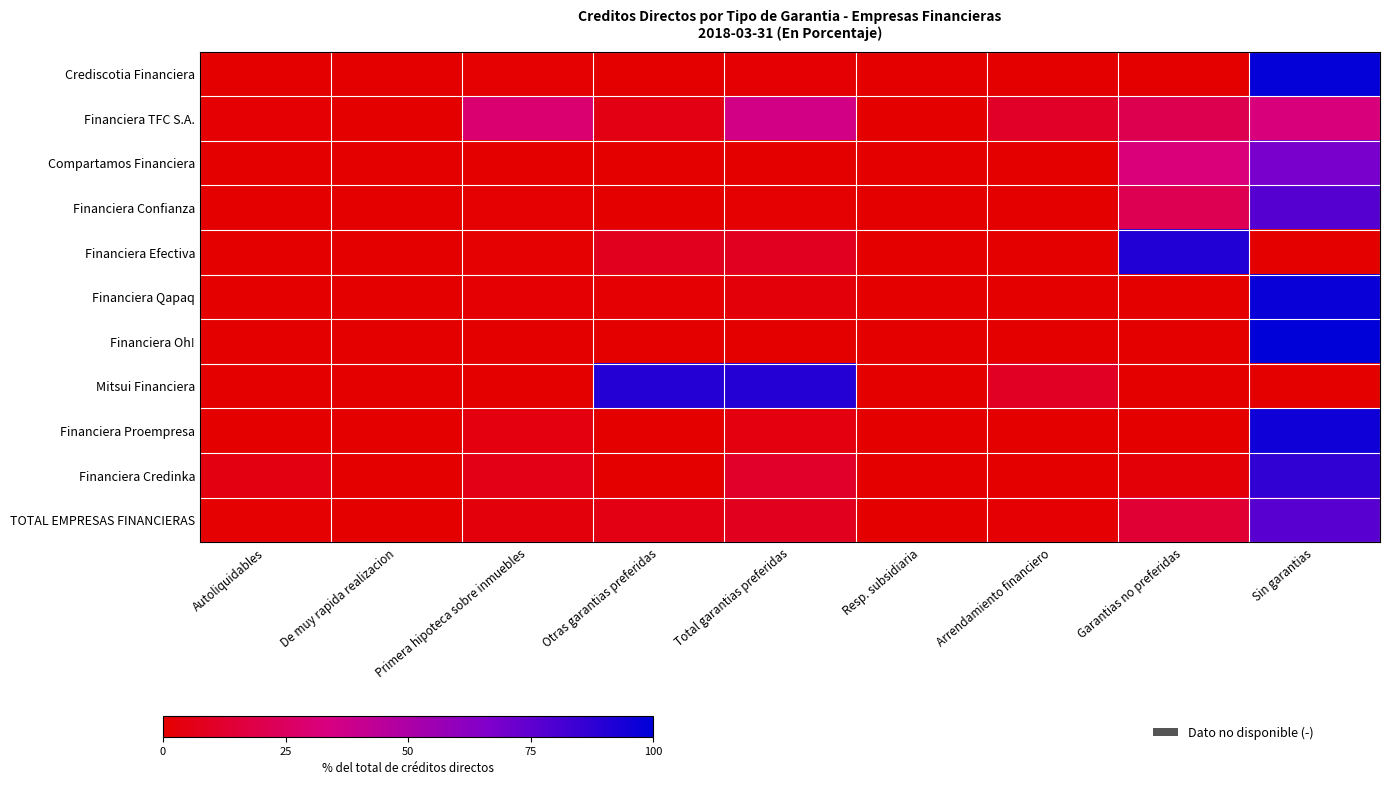

At which category does the chart reach its minimum across all series?

De muy rapida realizacion